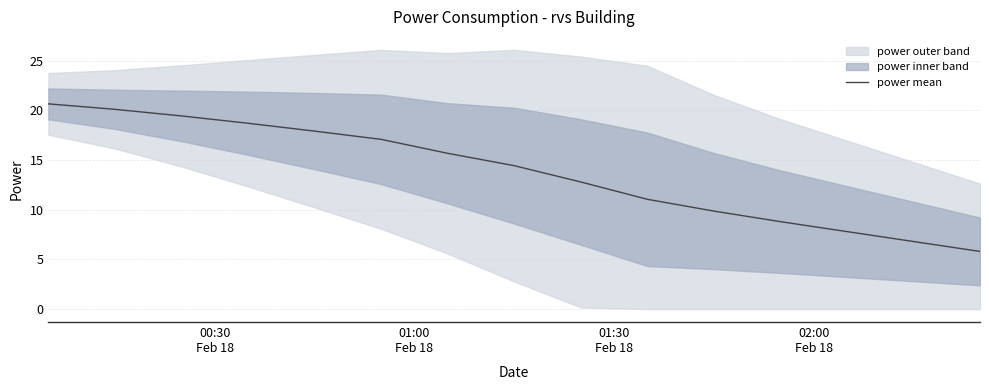

True or false: there are more than 1 points higher than both neighbors.

False